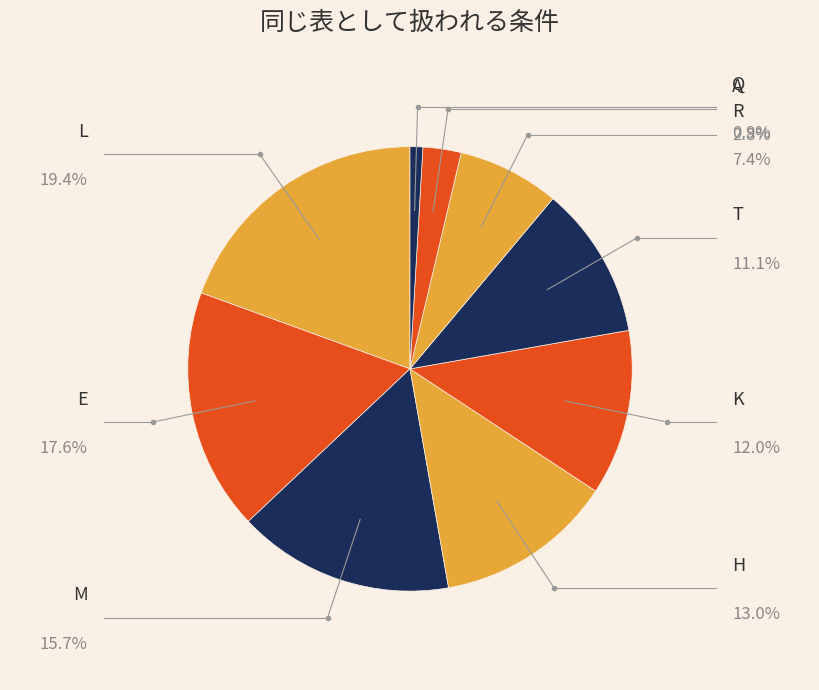

How many slices are in this pie chart?

9